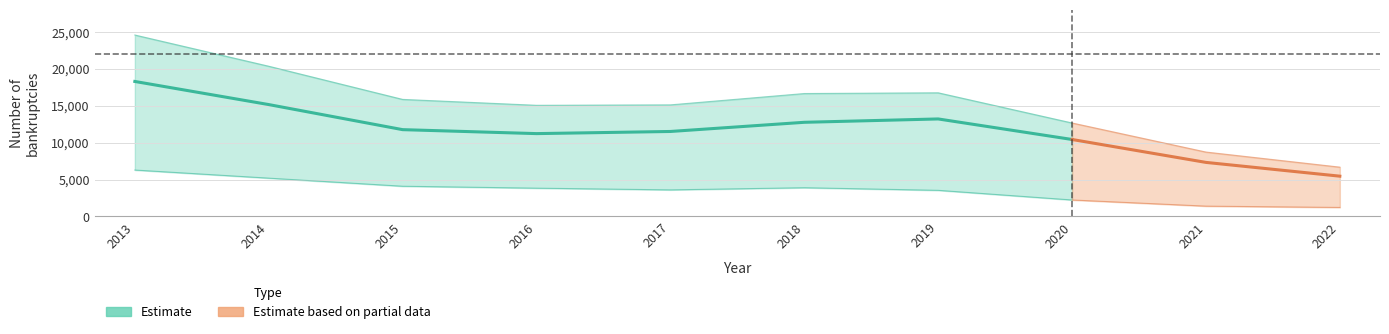

Reading left to right, list all the values displayed in this chart.

Self-employed bankruptcies: 6287	5190	4095	3833	3601	3894	3540	2234	1401	1224
Other individuals: 18278	15149	11754	11218	11507	12749	13203	10423	7321	5456
Total bankruptcies: 24565	20339	15849	15051	15108	16643	16743	12657	8722	6680